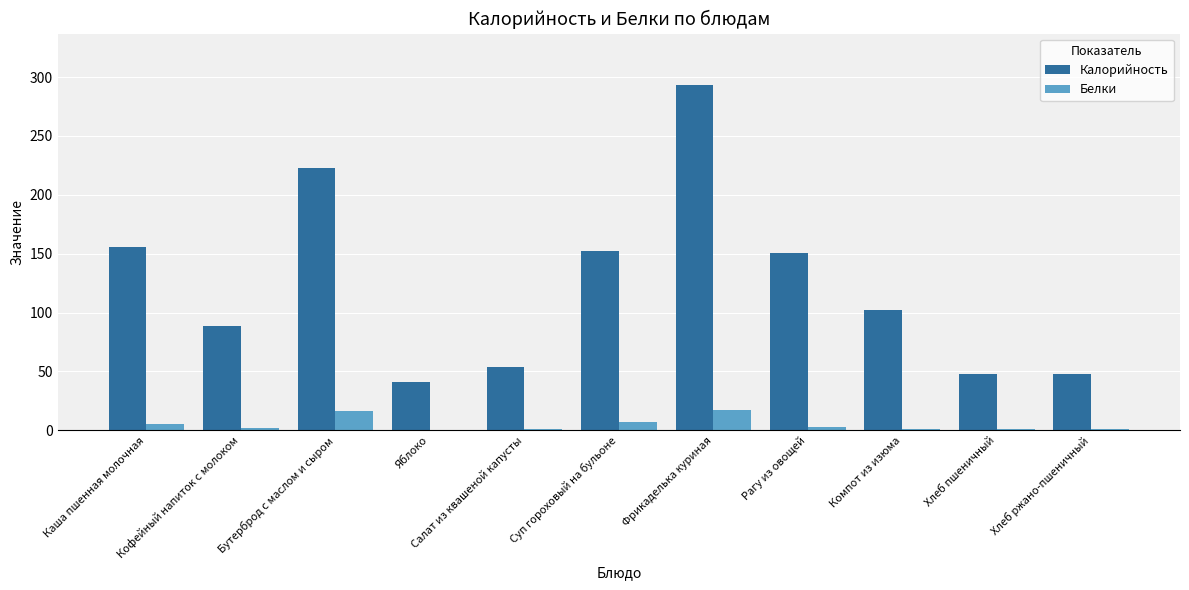

What is the greatest value displayed?

293.0